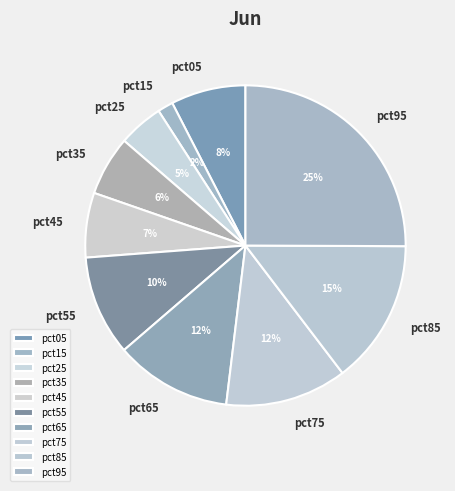

What percentage is the pct95 slice, to the nearest percent?

25%